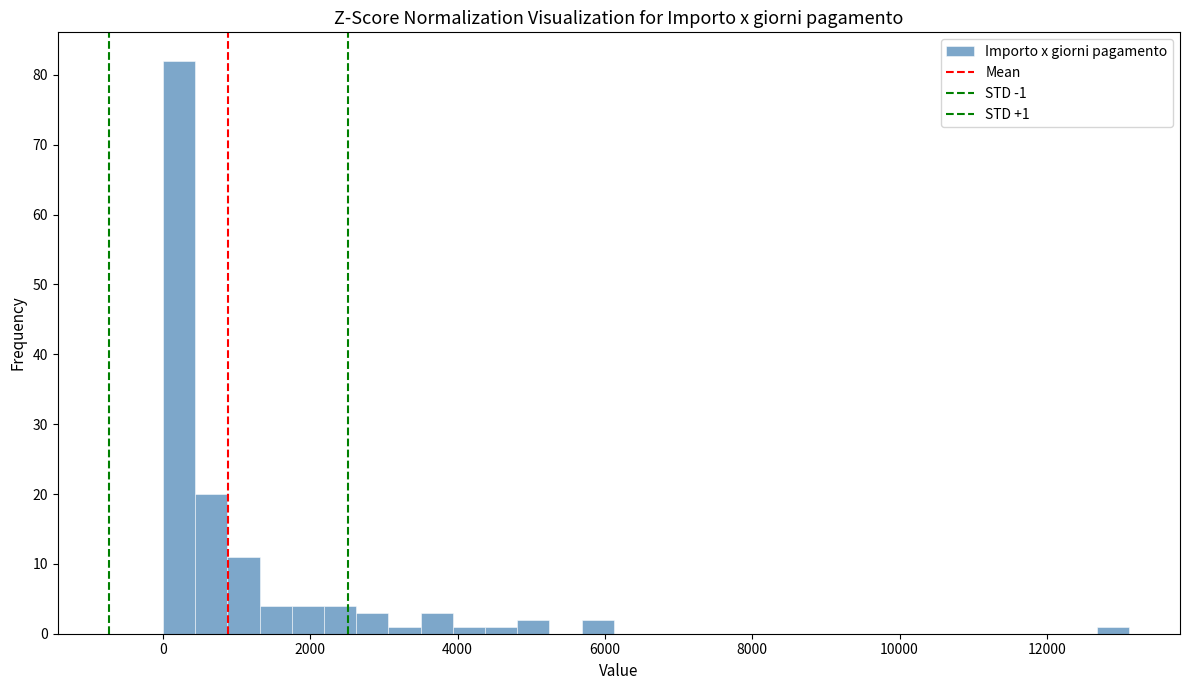

Read against the x-axis, roughly where is the centre of the tallest bar?

200